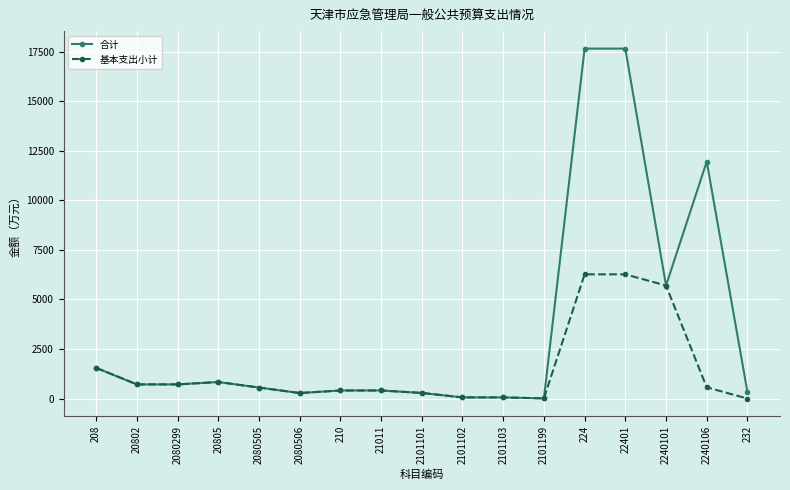

Rank the series by their maximum value, from lowest to highest.

基本支出小计, 合计